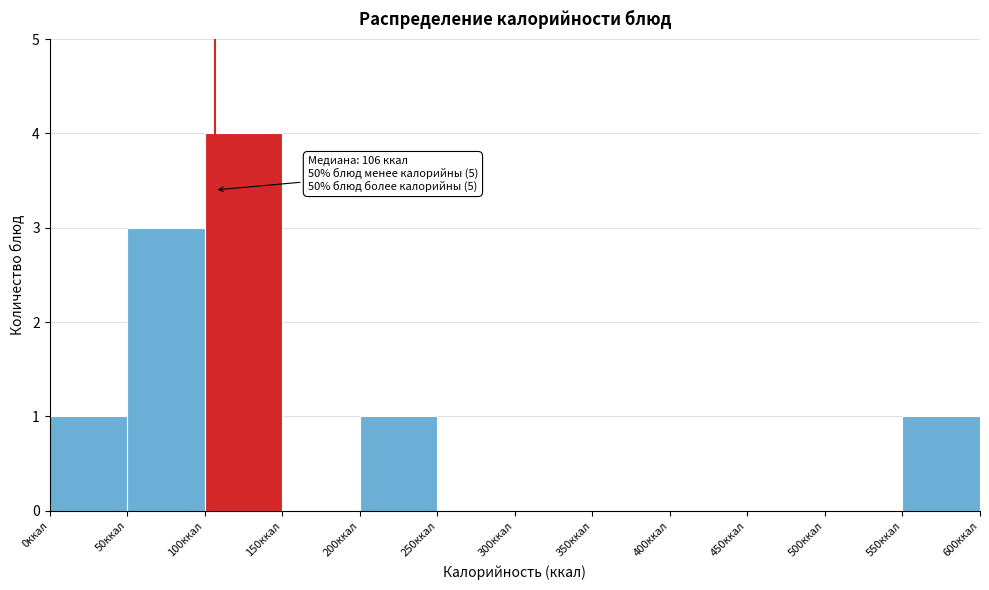

Over which range of the x-axis is the bar tallest?

100 to 150